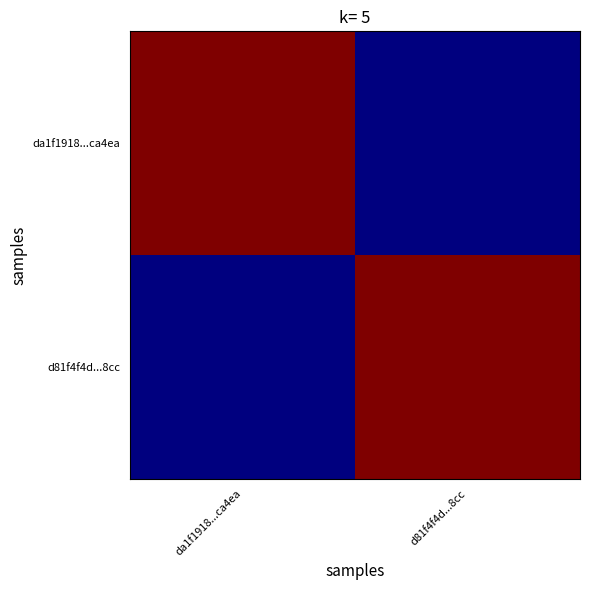

Which category has the lowest value across all series?

d81f4f4d...8cc